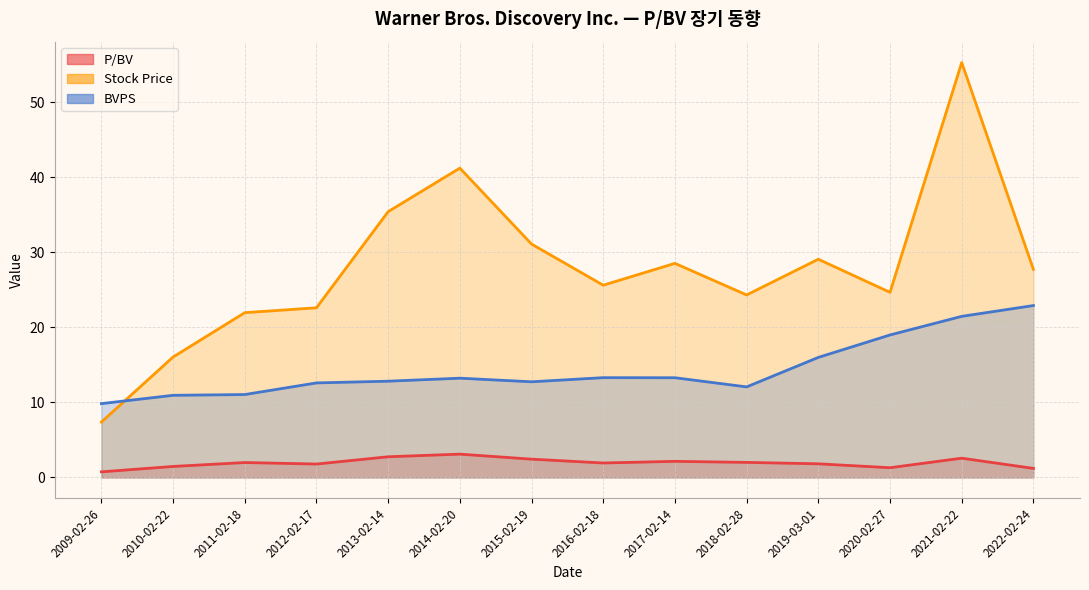

What value does the Stock Price (line) series have at 2022-02-24?

27.7